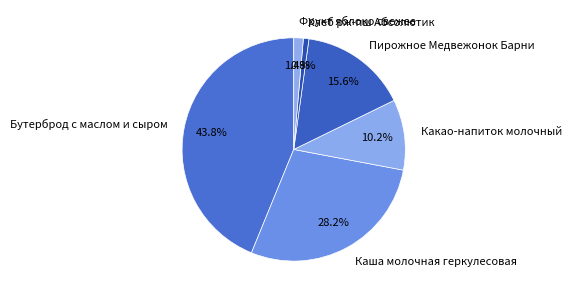

What portion of the pie excludes Каша молочная геркулесовая?

71.8%